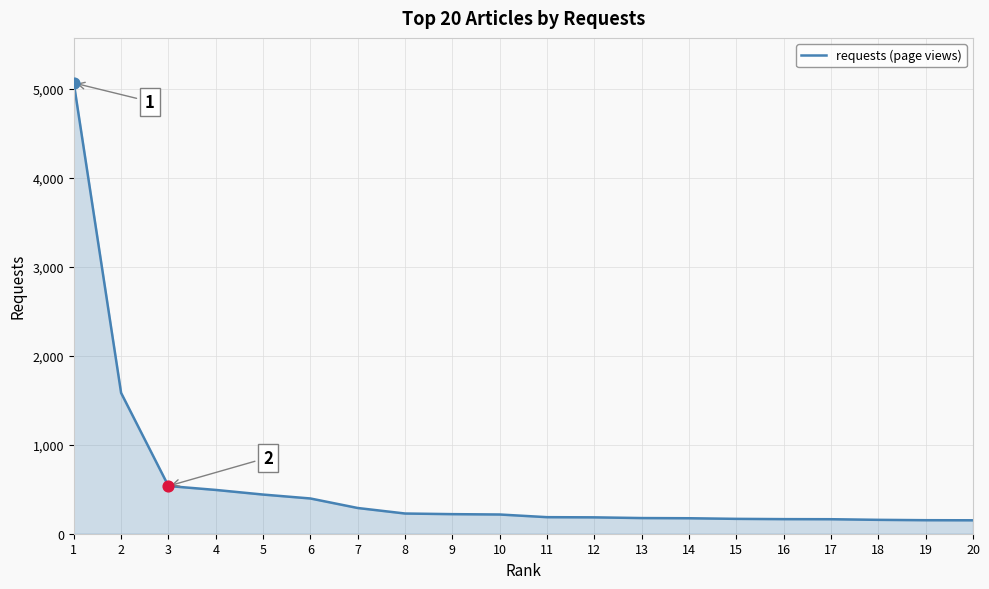

Between 6 and 11, which is larger?

6